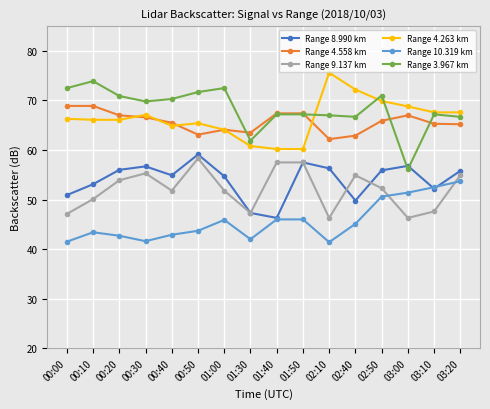

Count the number of data series in this chart.

6